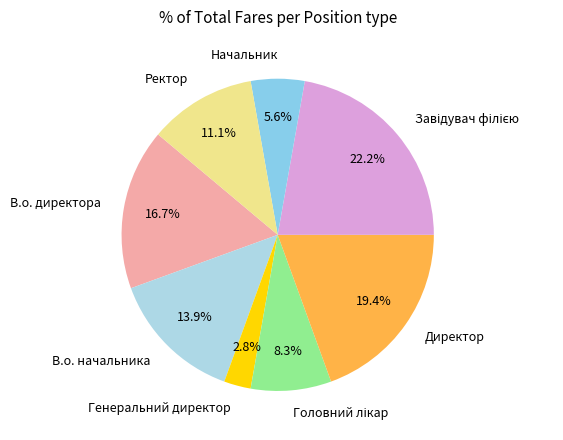

Approximately how many times larger is the value at Генеральний директор compared to Начальник?

0.5